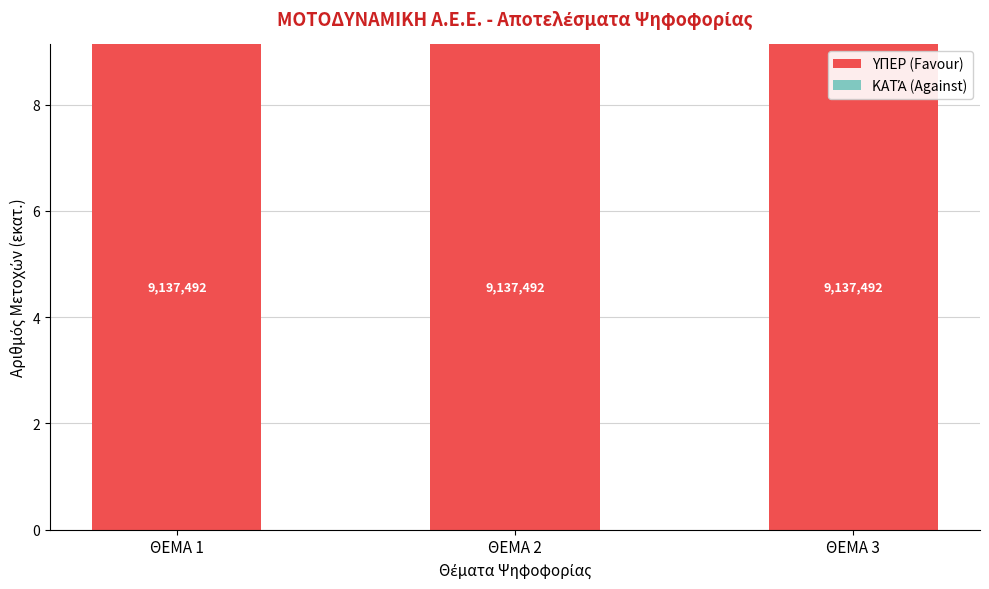

How many bars are there in total?

6